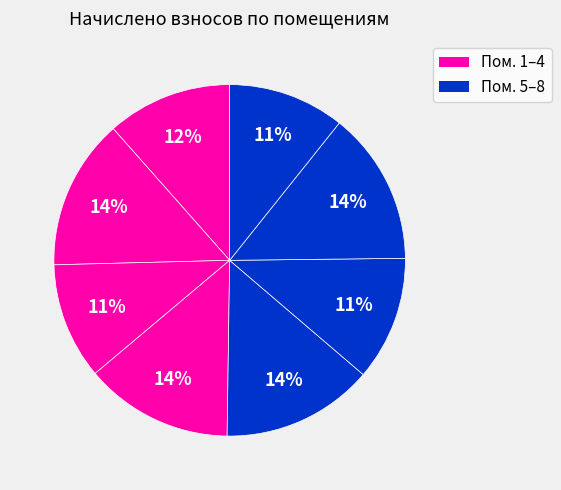

How many segments does this pie chart have?

8